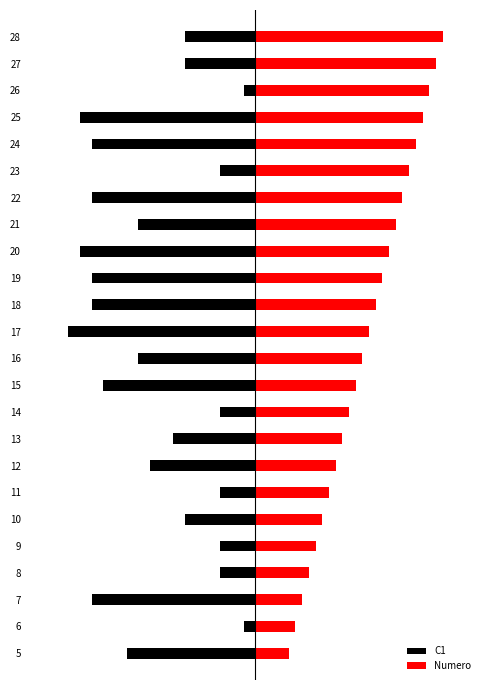

Is the value of Numero at 17 greater than the value of C1 at 24?

Yes